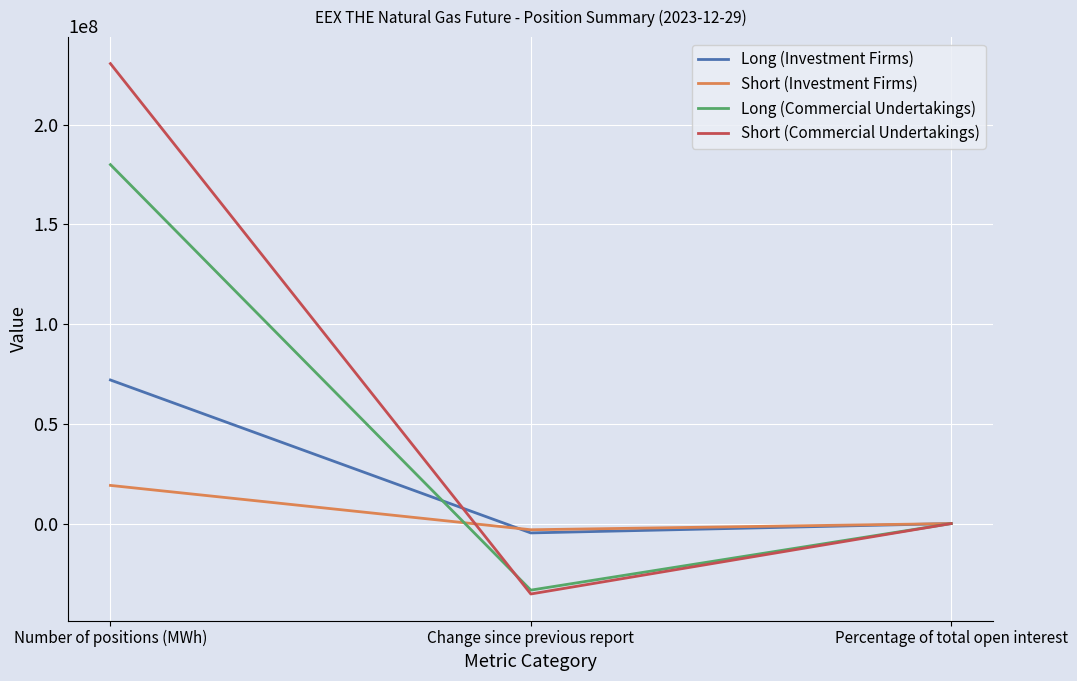

What position from the right is Change since previous report?

2